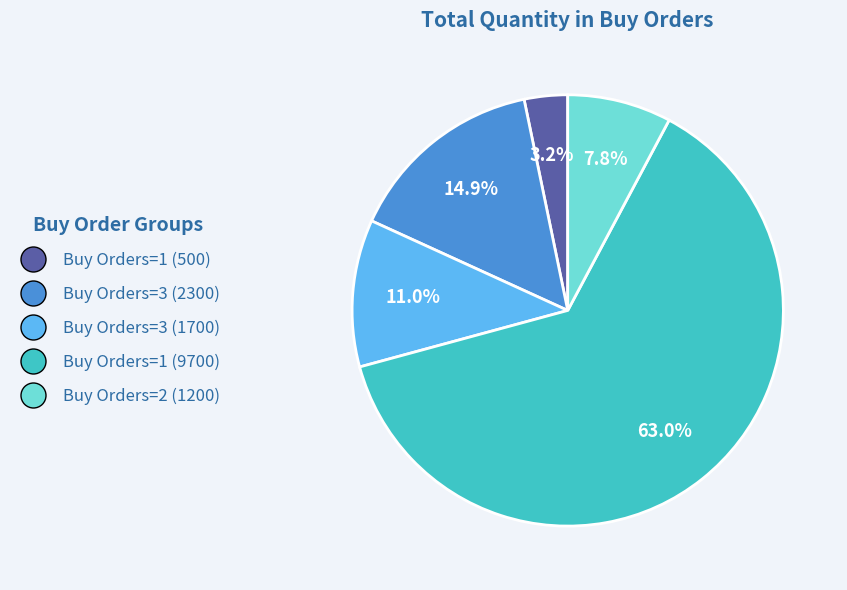

Is there any slice that represents more than half of the pie?

Yes